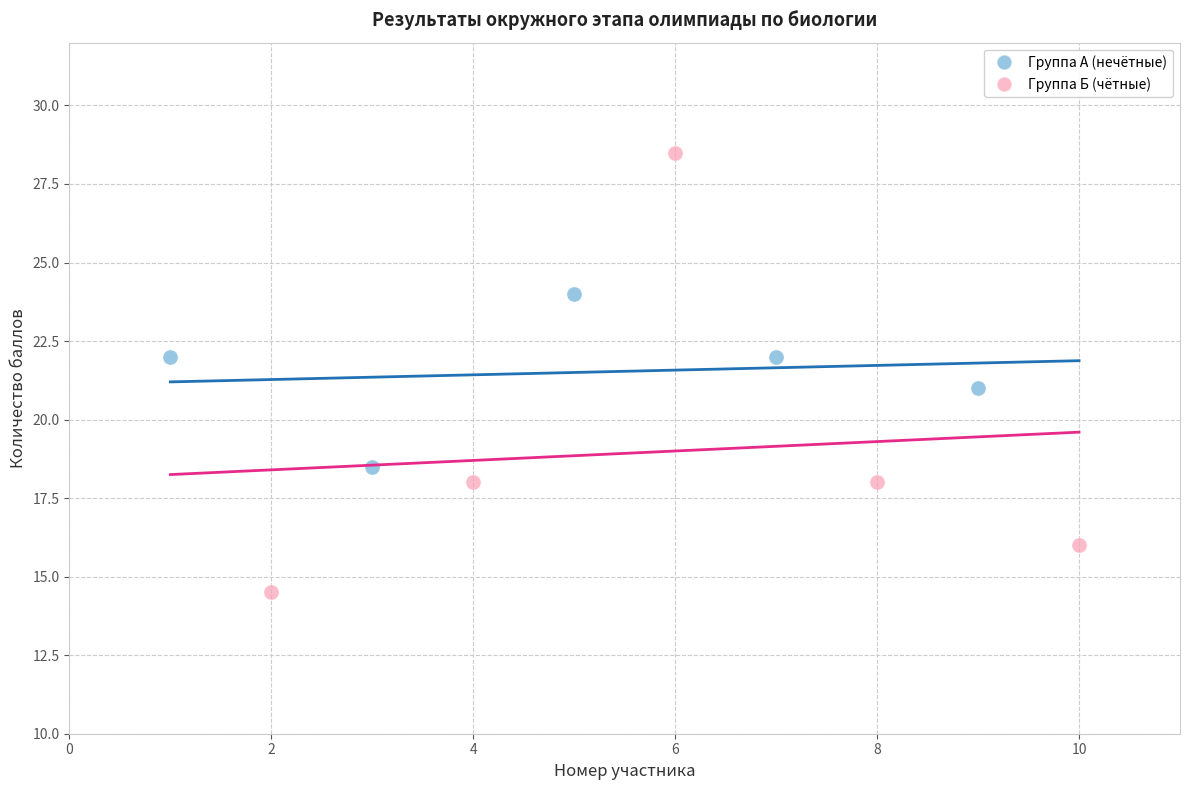

Which series contains the lowest Y value?

Группа Б (чётные)